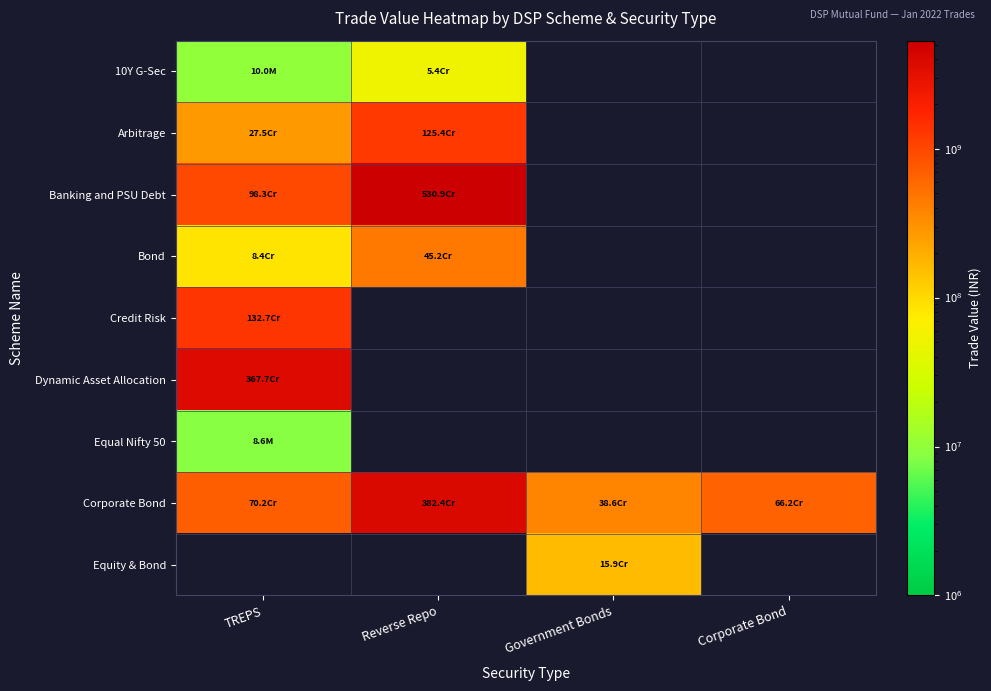

List the labels in order of Equal Nifty 50 value, smallest first.

TREPS, Reverse Repo, Government Bonds, Corporate Bond